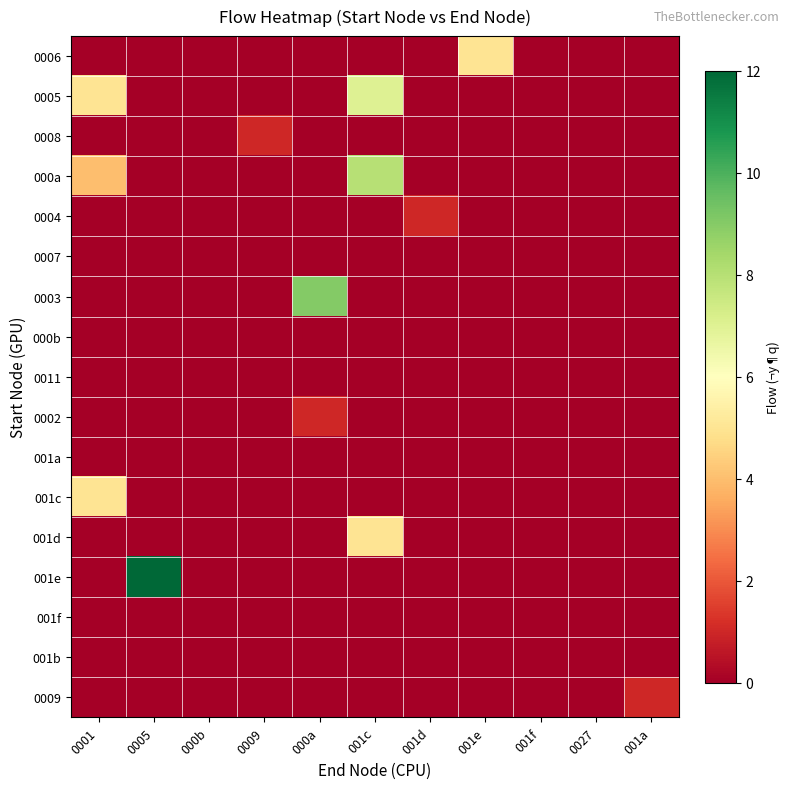

Reading left to right, what are all the values shown in this chart?

0006: 0001=0	0005=0	000b=0	0009=0	000a=0	001c=0	001d=0	001e=5	001f=0	0027=0	001a=0
0005: 0001=5	0005=0	000b=0	0009=0	000a=0	001c=7	001d=0	001e=0	001f=0	0027=0	001a=0
0008: 0001=0	0005=0	000b=0	0009=1	000a=0	001c=0	001d=0	001e=0	001f=0	0027=0	001a=0
000a: 0001=4	0005=0	000b=0	0009=0	000a=0	001c=8	001d=0	001e=0	001f=0	0027=0	001a=0
0004: 0001=0	0005=0	000b=0	0009=0	000a=0	001c=0	001d=1	001e=0	001f=0	0027=0	001a=0
0007: 0001=0	0005=0	000b=0	0009=0	000a=0	001c=0	001d=0	001e=0	001f=0	0027=0	001a=0
0003: 0001=0	0005=0	000b=0	0009=0	000a=9	001c=0	001d=0	001e=0	001f=0	0027=0	001a=0
000b: 0001=0	0005=0	000b=0	0009=0	000a=0	001c=0	001d=0	001e=0	001f=0	0027=0	001a=0
0011: 0001=0	0005=0	000b=0	0009=0	000a=0	001c=0	001d=0	001e=0	001f=0	0027=0	001a=0
0002: 0001=0	0005=0	000b=0	0009=0	000a=1	001c=0	001d=0	001e=0	001f=0	0027=0	001a=0
001a: 0001=0	0005=0	000b=0	0009=0	000a=0	001c=0	001d=0	001e=0	001f=0	0027=0	001a=0
001c: 0001=5	0005=0	000b=0	0009=0	000a=0	001c=0	001d=0	001e=0	001f=0	0027=0	001a=0
001d: 0001=0	0005=0	000b=0	0009=0	000a=0	001c=5	001d=0	001e=0	001f=0	0027=0	001a=0
001e: 0001=0	0005=12	000b=0	0009=0	000a=0	001c=0	001d=0	001e=0	001f=0	0027=0	001a=0
001f: 0001=0	0005=0	000b=0	0009=0	000a=0	001c=0	001d=0	001e=0	001f=0	0027=0	001a=0
001b: 0001=0	0005=0	000b=0	0009=0	000a=0	001c=0	001d=0	001e=0	001f=0	0027=0	001a=0
0009: 0001=0	0005=0	000b=0	0009=0	000a=0	001c=0	001d=0	001e=0	001f=0	0027=0	001a=1